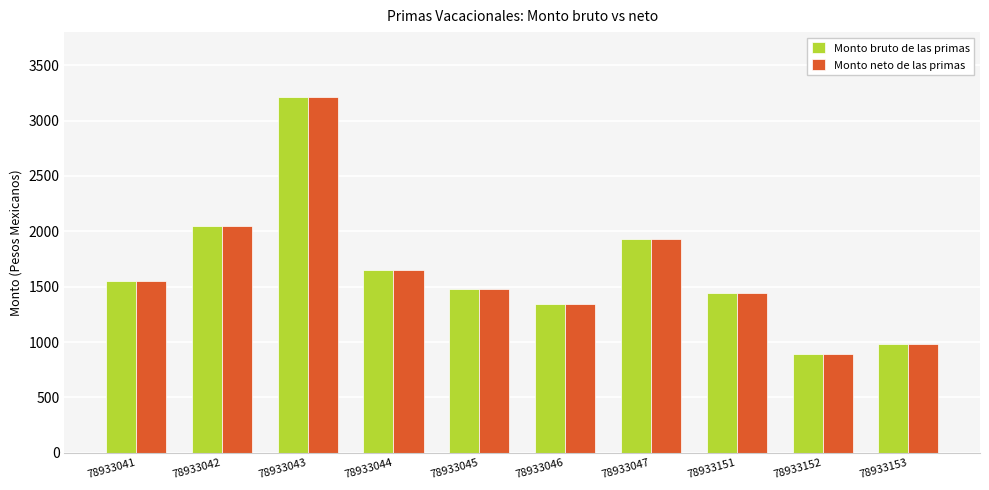

Reading right to left, transcribe all the data shown in this chart.

Monto bruto de las primas: 985.9	895.9	1445.6	1931.4	1343.6	1479.9	1649.8	3211.9	2045.6	1546.9
Monto neto de las primas: 985.9	895.9	1445.6	1931.4	1343.6	1479.9	1649.8	3211.9	2045.6	1546.9